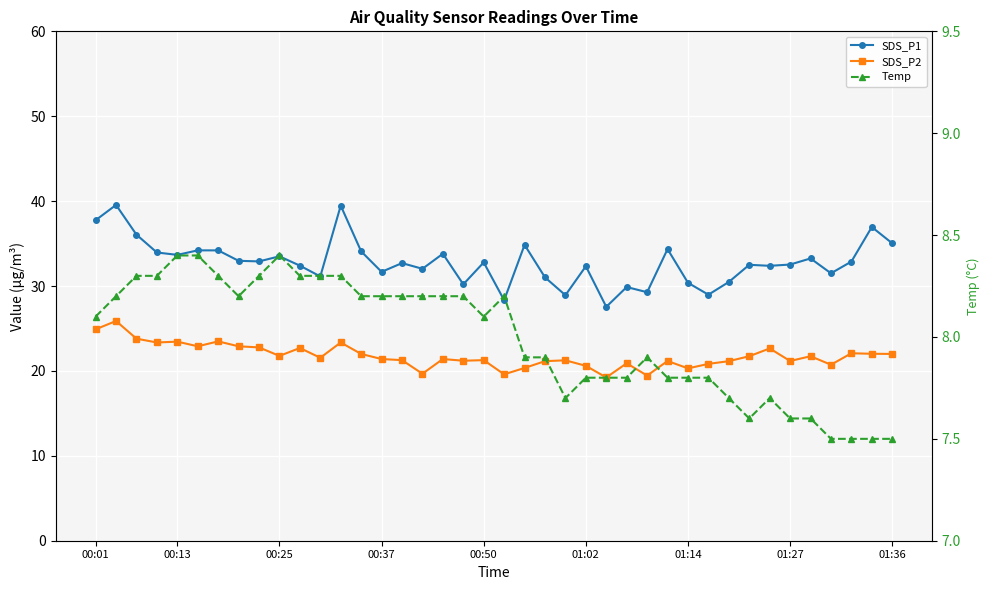

Is the value of SDS_P2 at 24 greater than the value of Temp at 20?

Yes